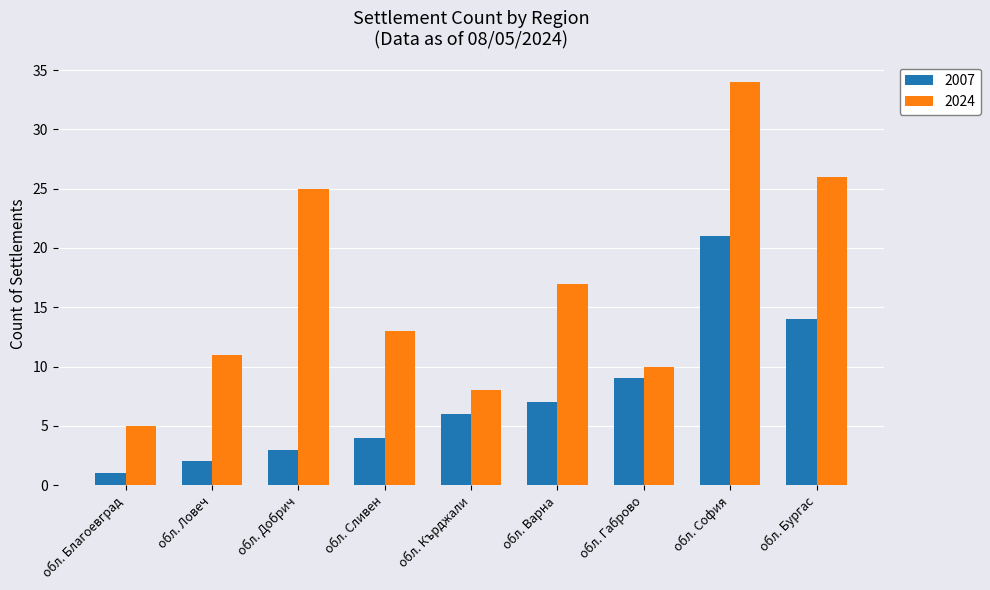

How many groups of bars are there?

9